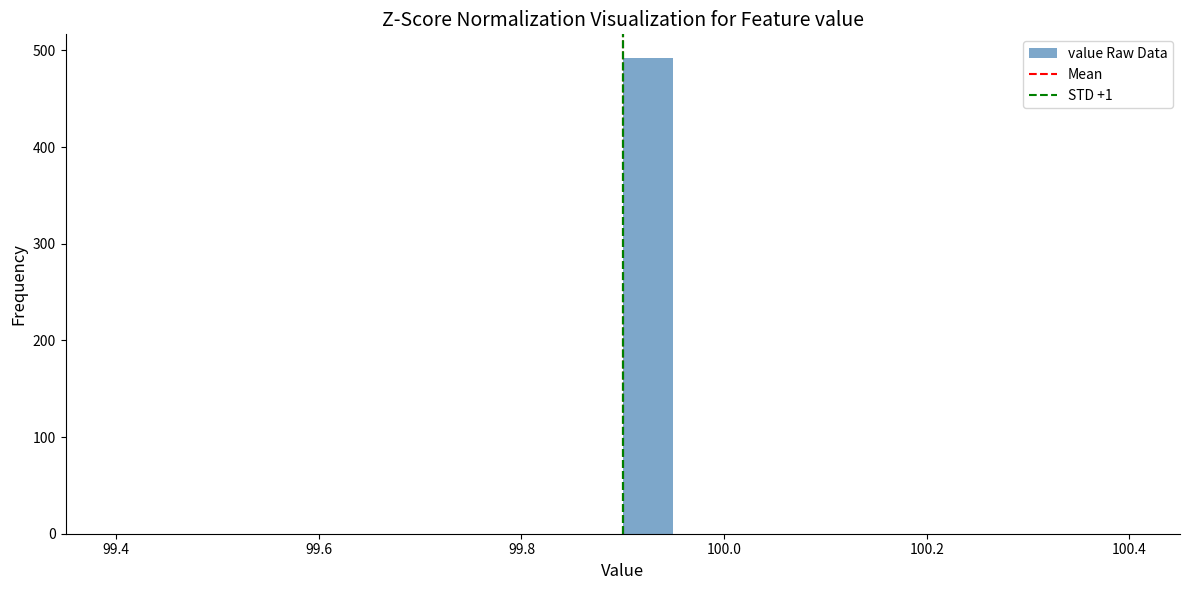

Read against the x-axis, roughly where is the centre of the tallest bar?

99.92